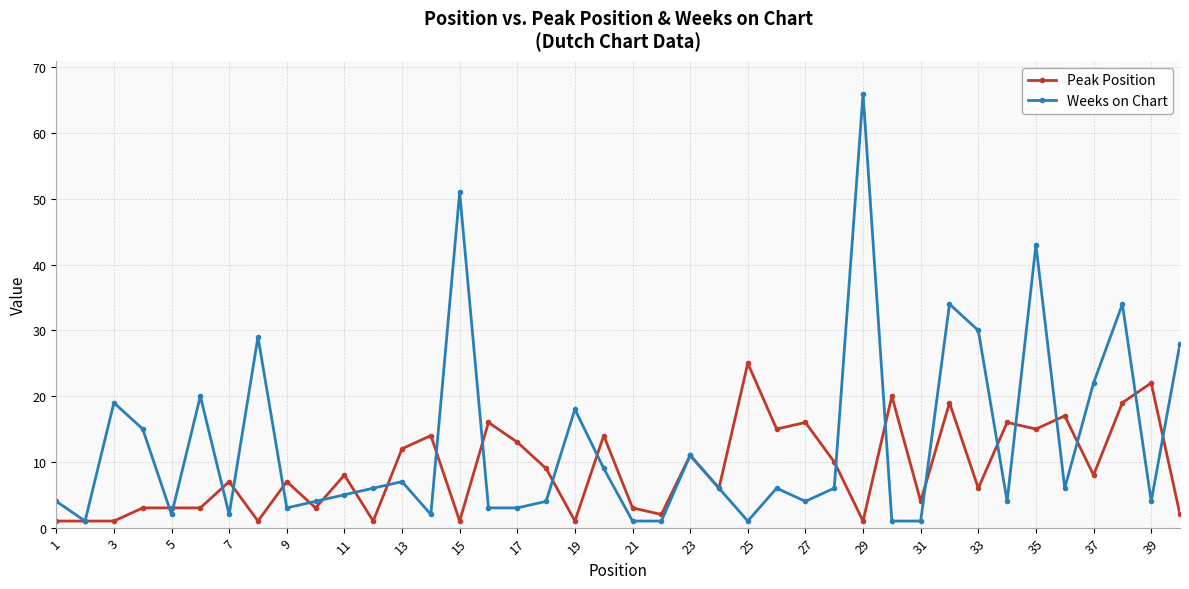

How many lines are shown in the chart?

2